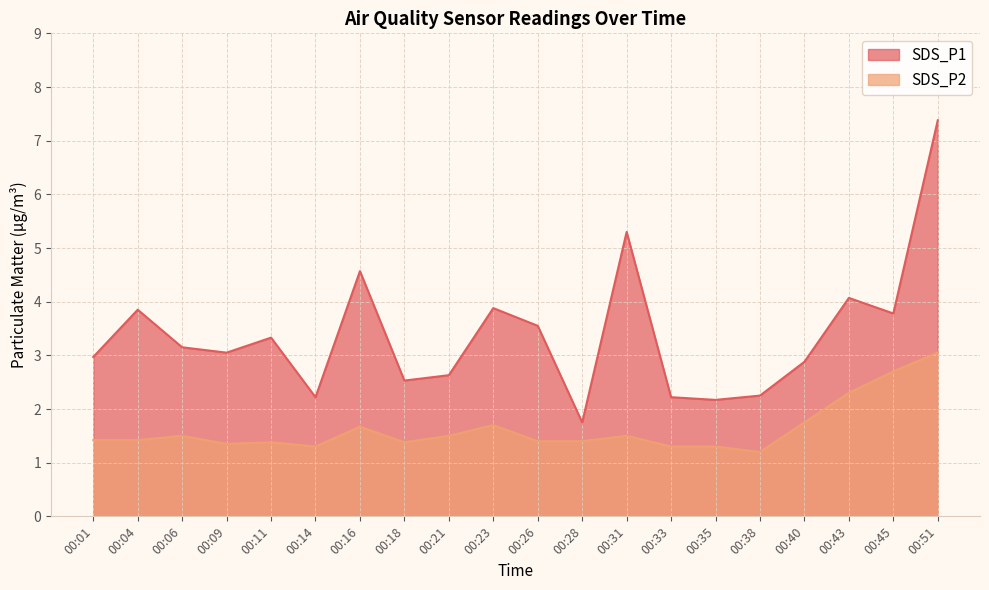

True or false: SDS_P1 and SDS_P2 intersect in this chart.

False